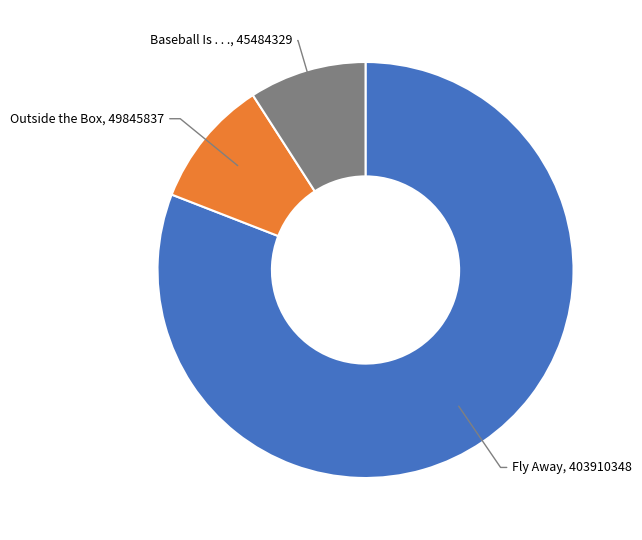

Which category has the smallest portion of the pie?

Baseball Is . . .